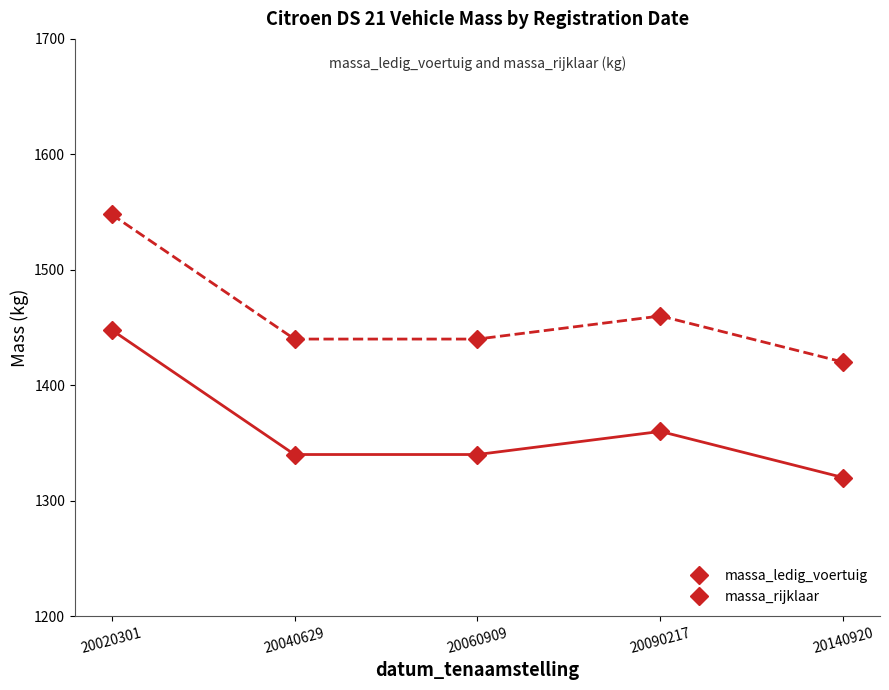

The massa_rijklaar series shows 1420 at 20140920. True or false?

True